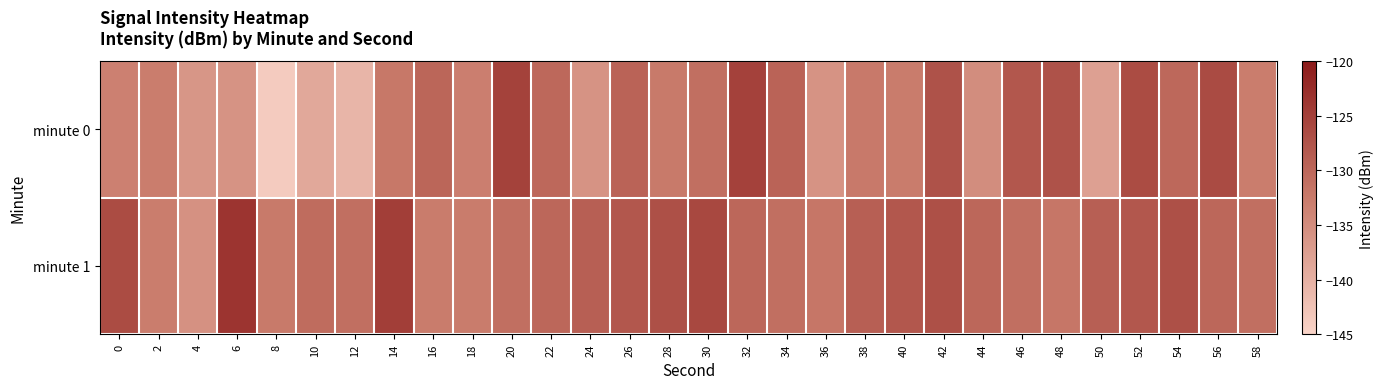

What is the minimum value shown in the chart?

-143.8